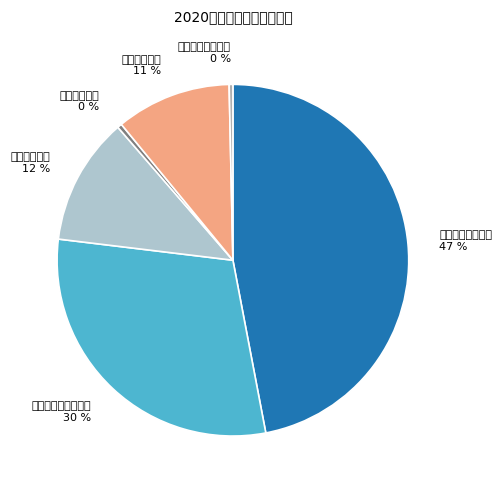

Which slice is the largest?

一般公共服务支出